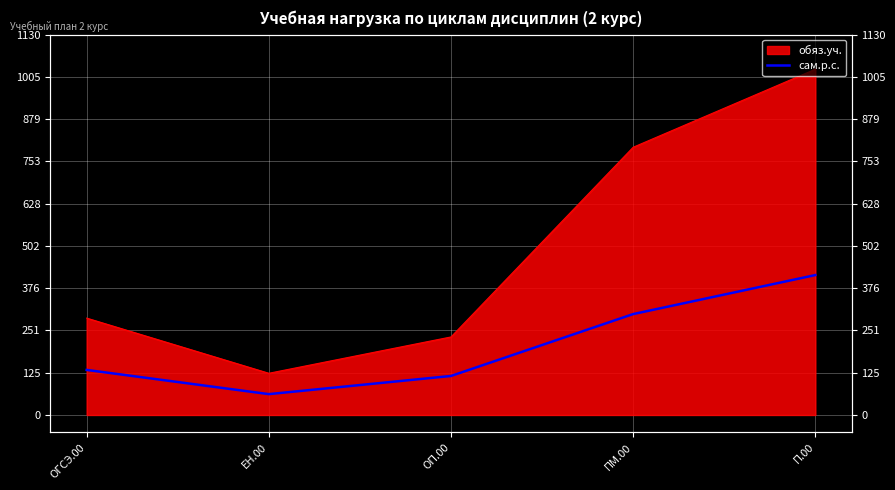

The value at ОП.00 is 72. True or false?

False